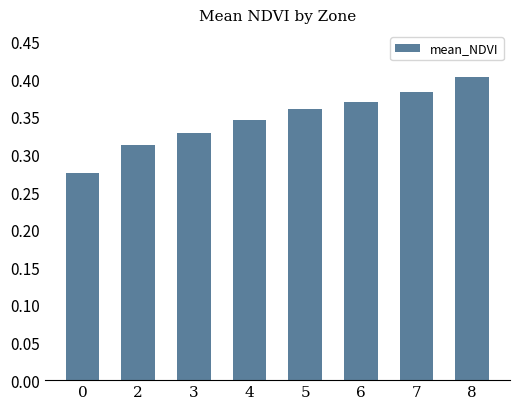

What is the difference between the second highest and minimum values?

0.1